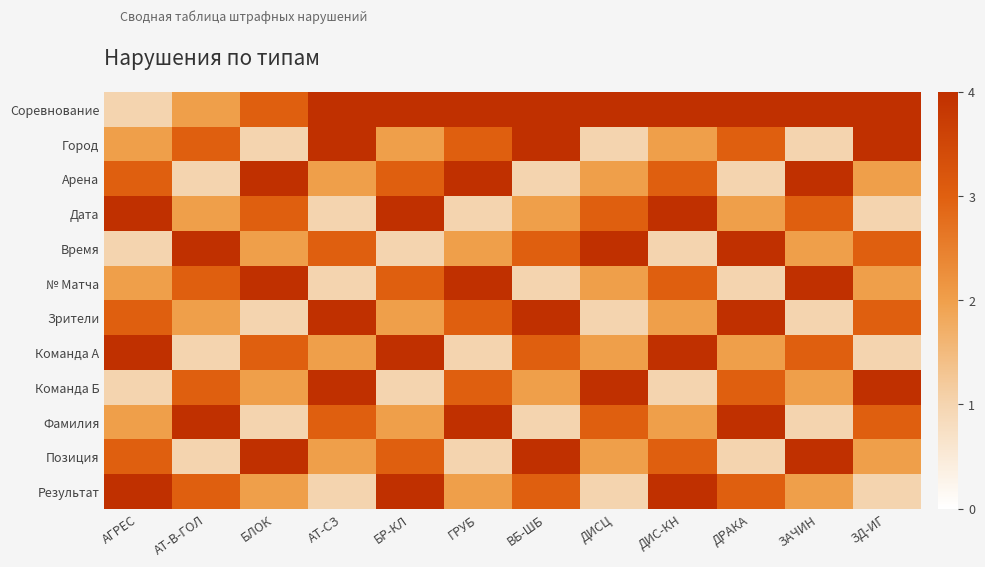

At how many categories does at least one series exceed 11?

1